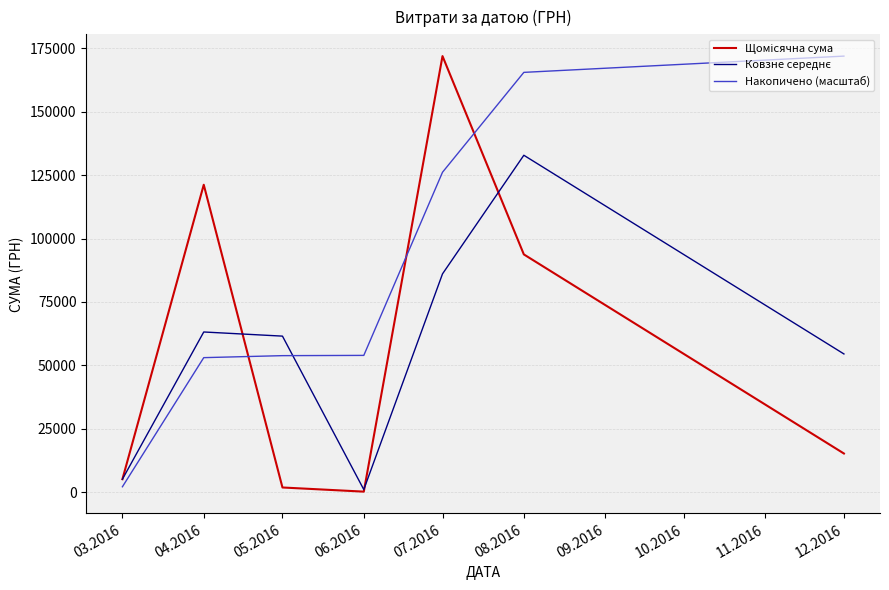

What is the highest value of the Накопичено (масштаб) series?

171921.6